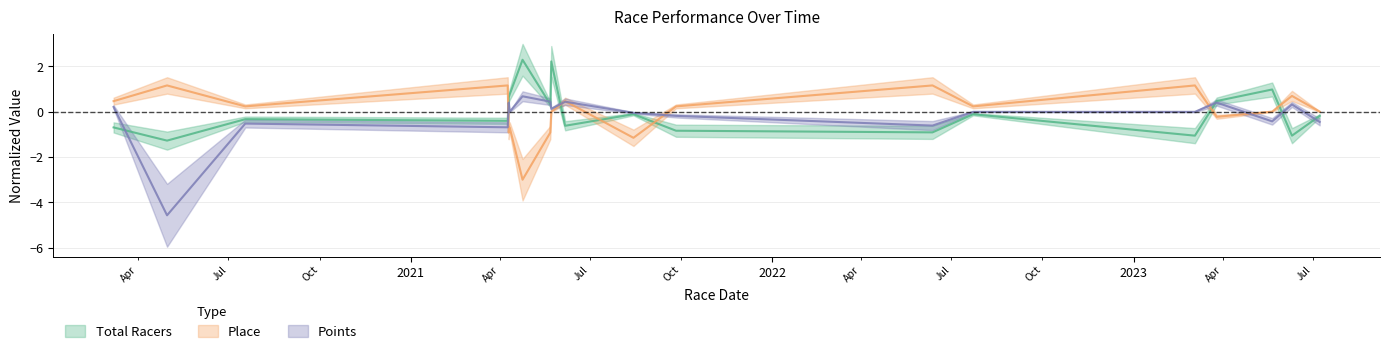

How many distinct data groups are displayed?

3